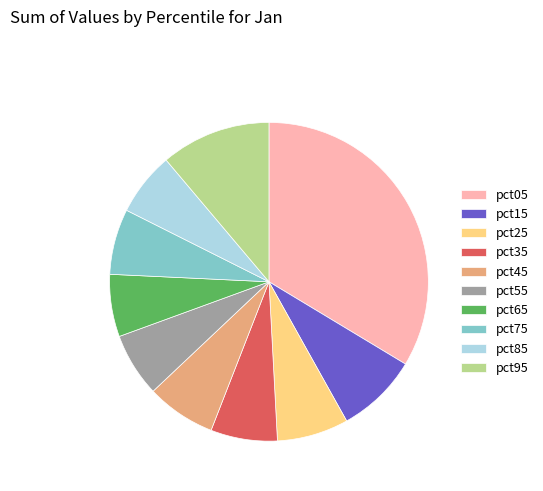

True or false: pct25 accounts for 2% of the total.

False